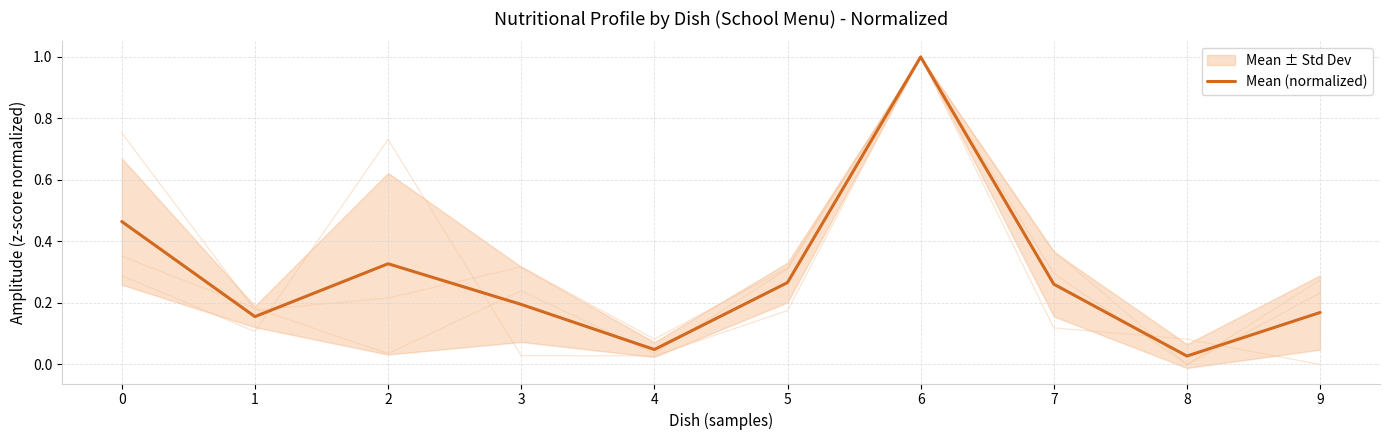

Does the chart have visible grid lines?

Yes